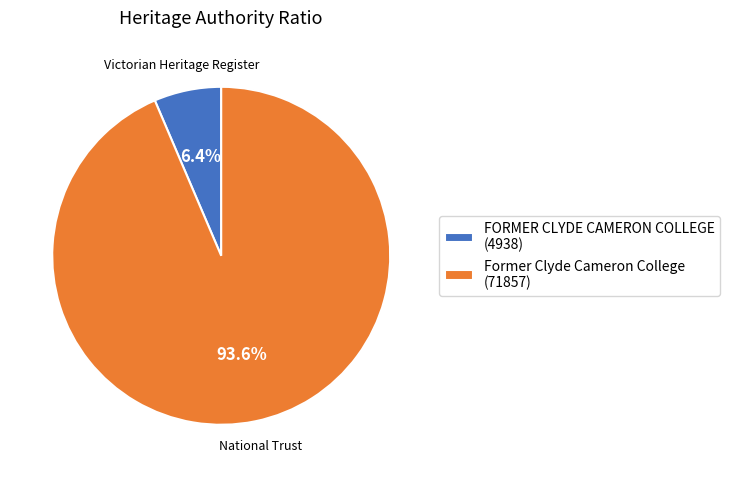

Which has a higher value, FORMER CLYDE CAMERON COLLEGE (4938) or Former Clyde Cameron College (71857)?

Former Clyde Cameron College (71857)